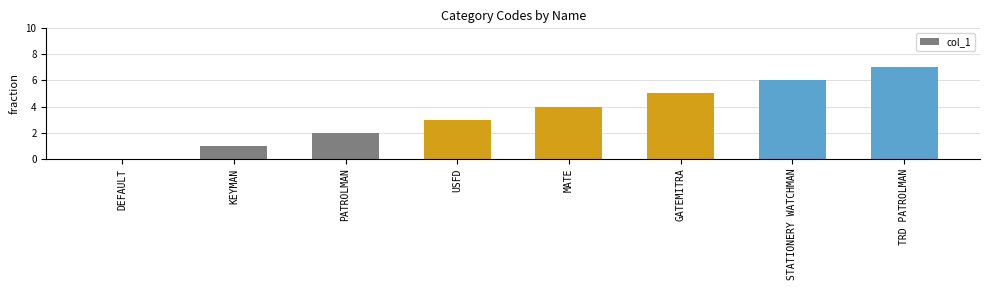

What is the change in value from MATE to STATIONERY WATCHMAN?

+2